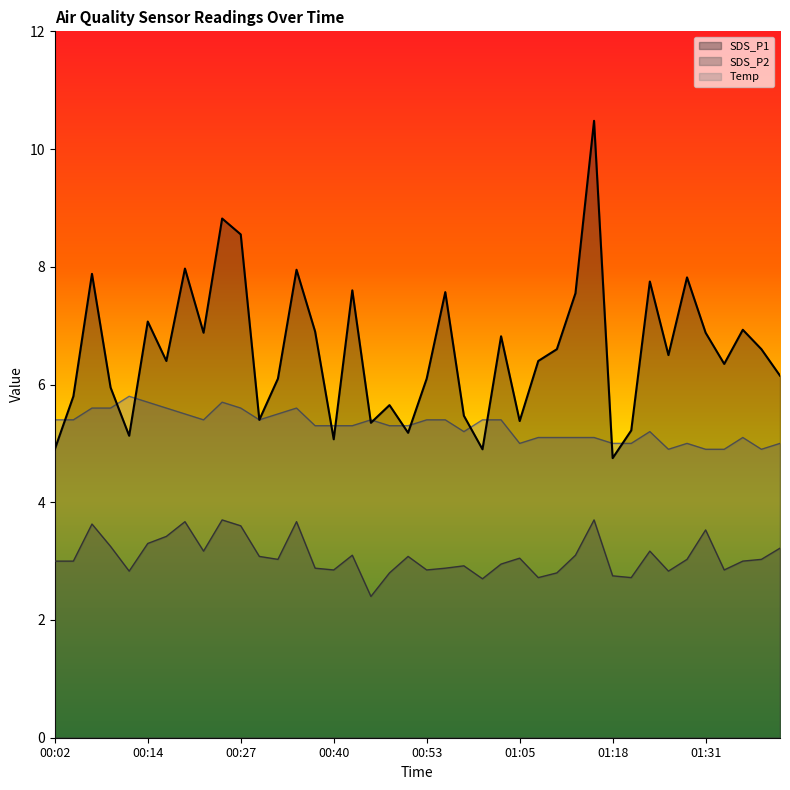

The SDS_P2 series shows 6.3 at 01:15. True or false?

False